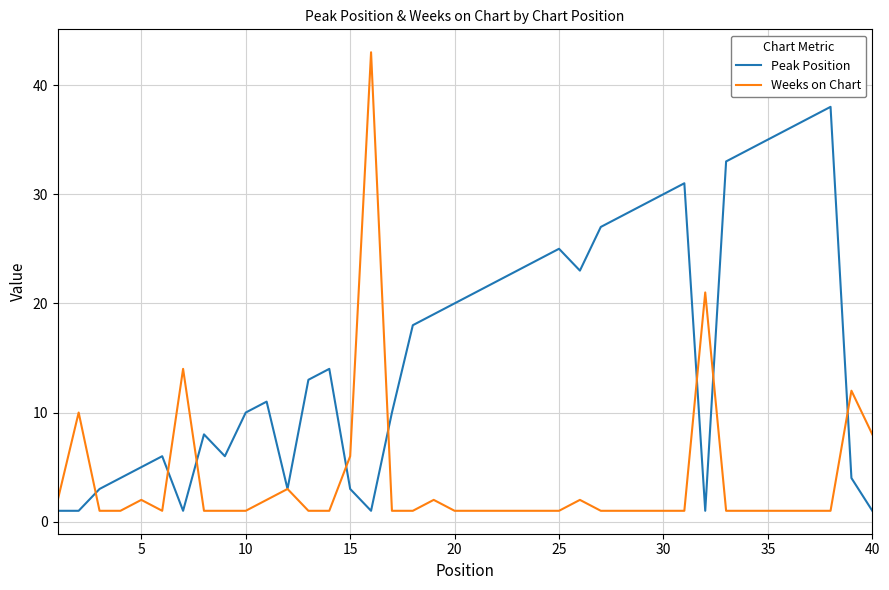

Which series has the widest spread of values?

Weeks on Chart